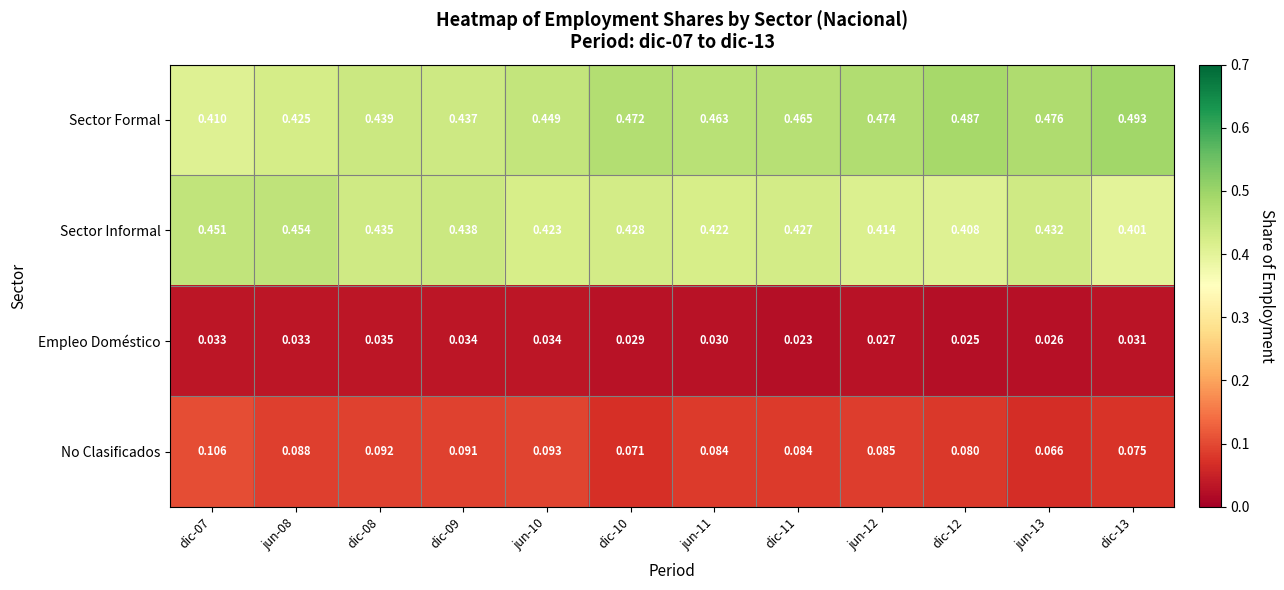

Which series changed the most between jun-08 and jun-11?

Sector Formal